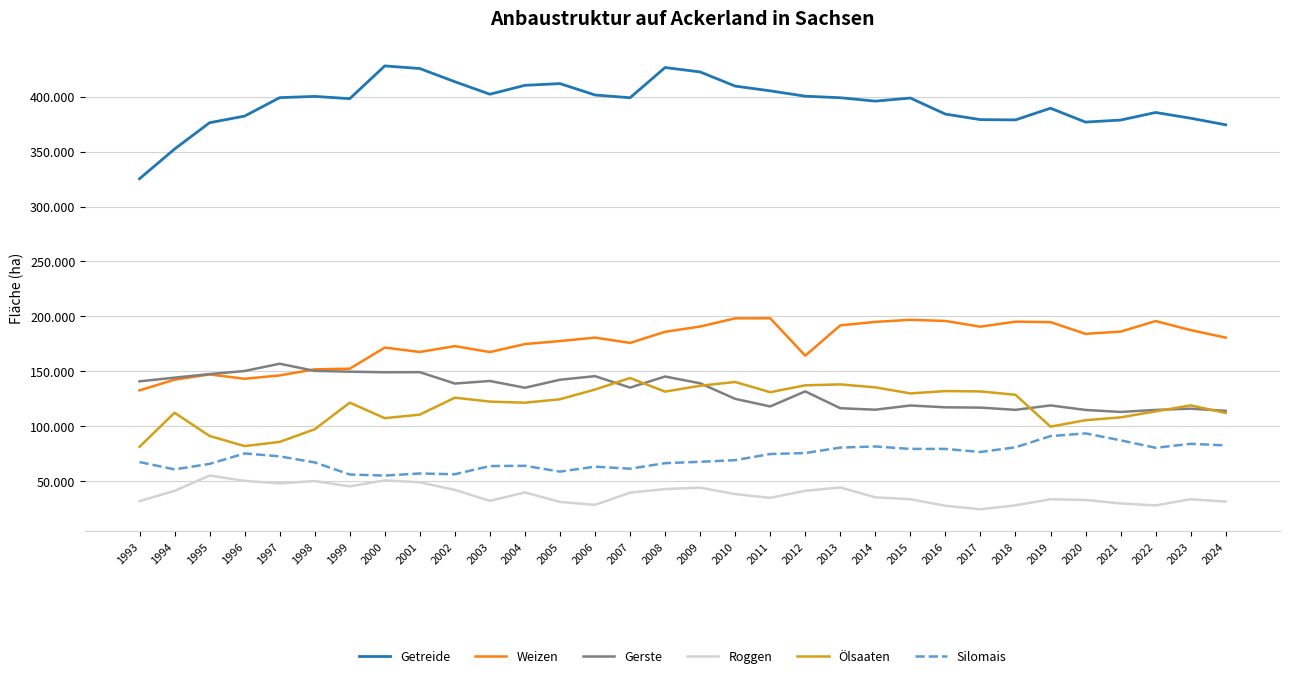

Is this an area chart (filled region under the line)?

No